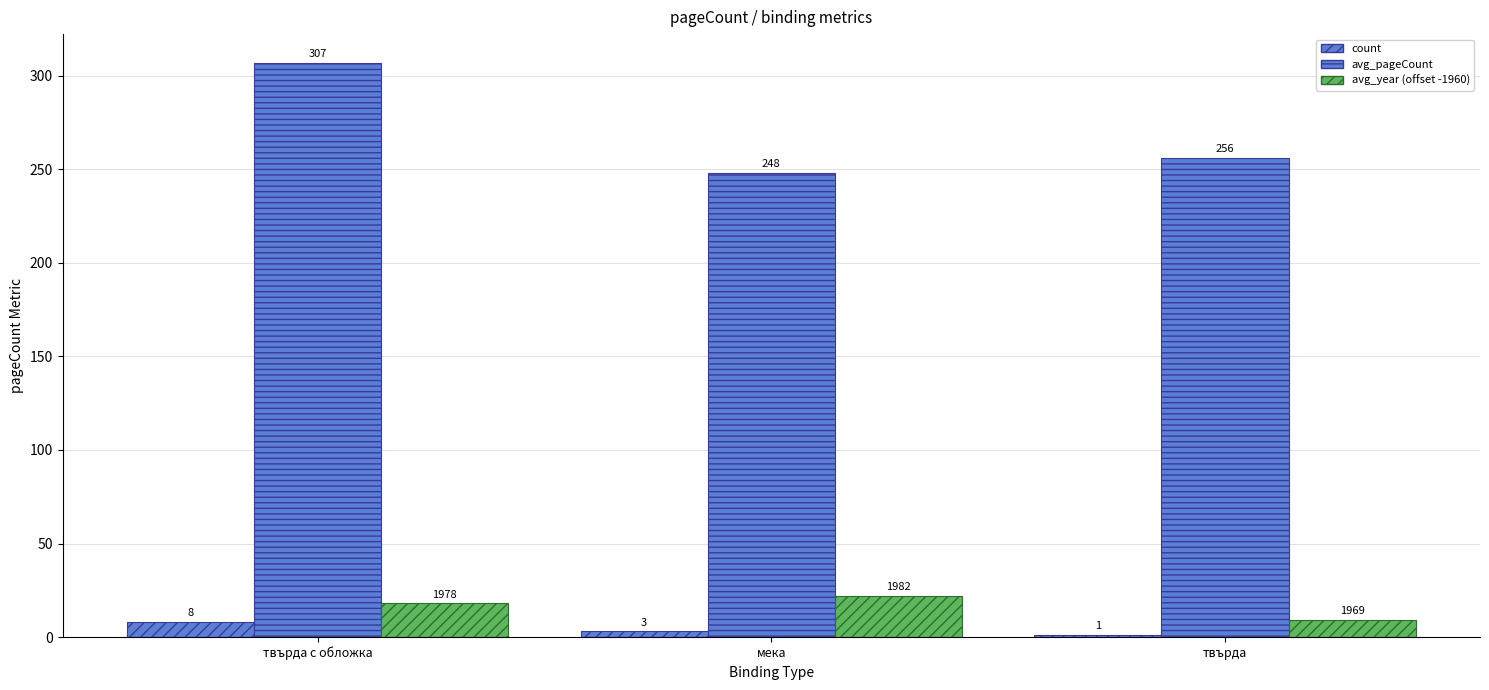

Does the chart contain stacked bars?

No